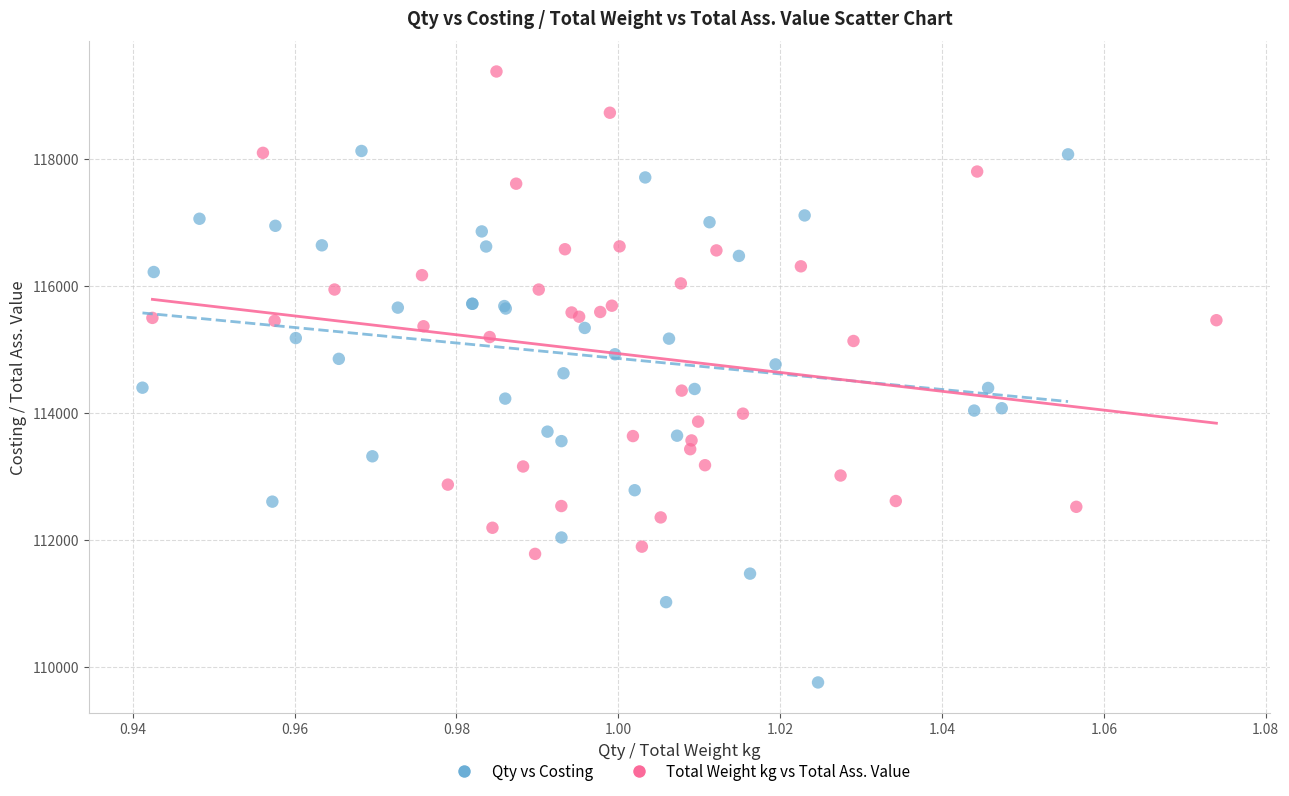

Which series has the widest spread of Y values?

Qty vs Costing